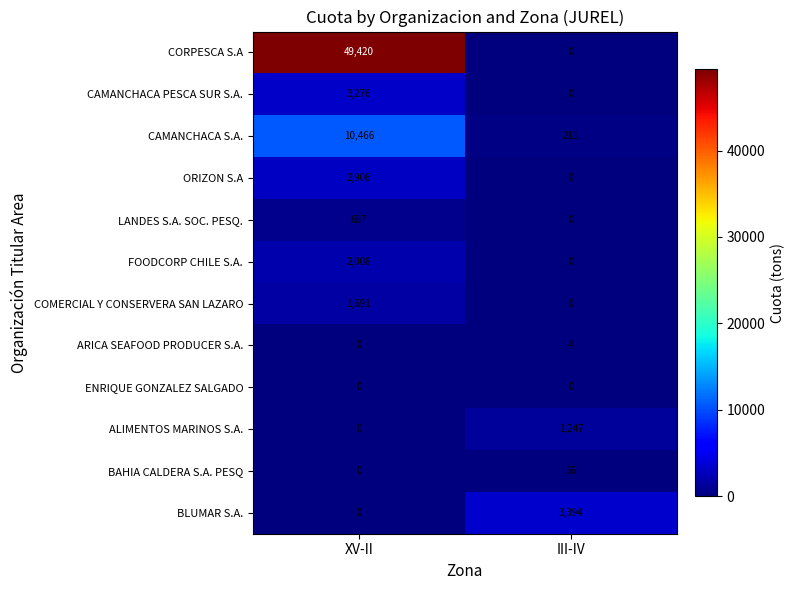

What is the greatest value displayed?

49420